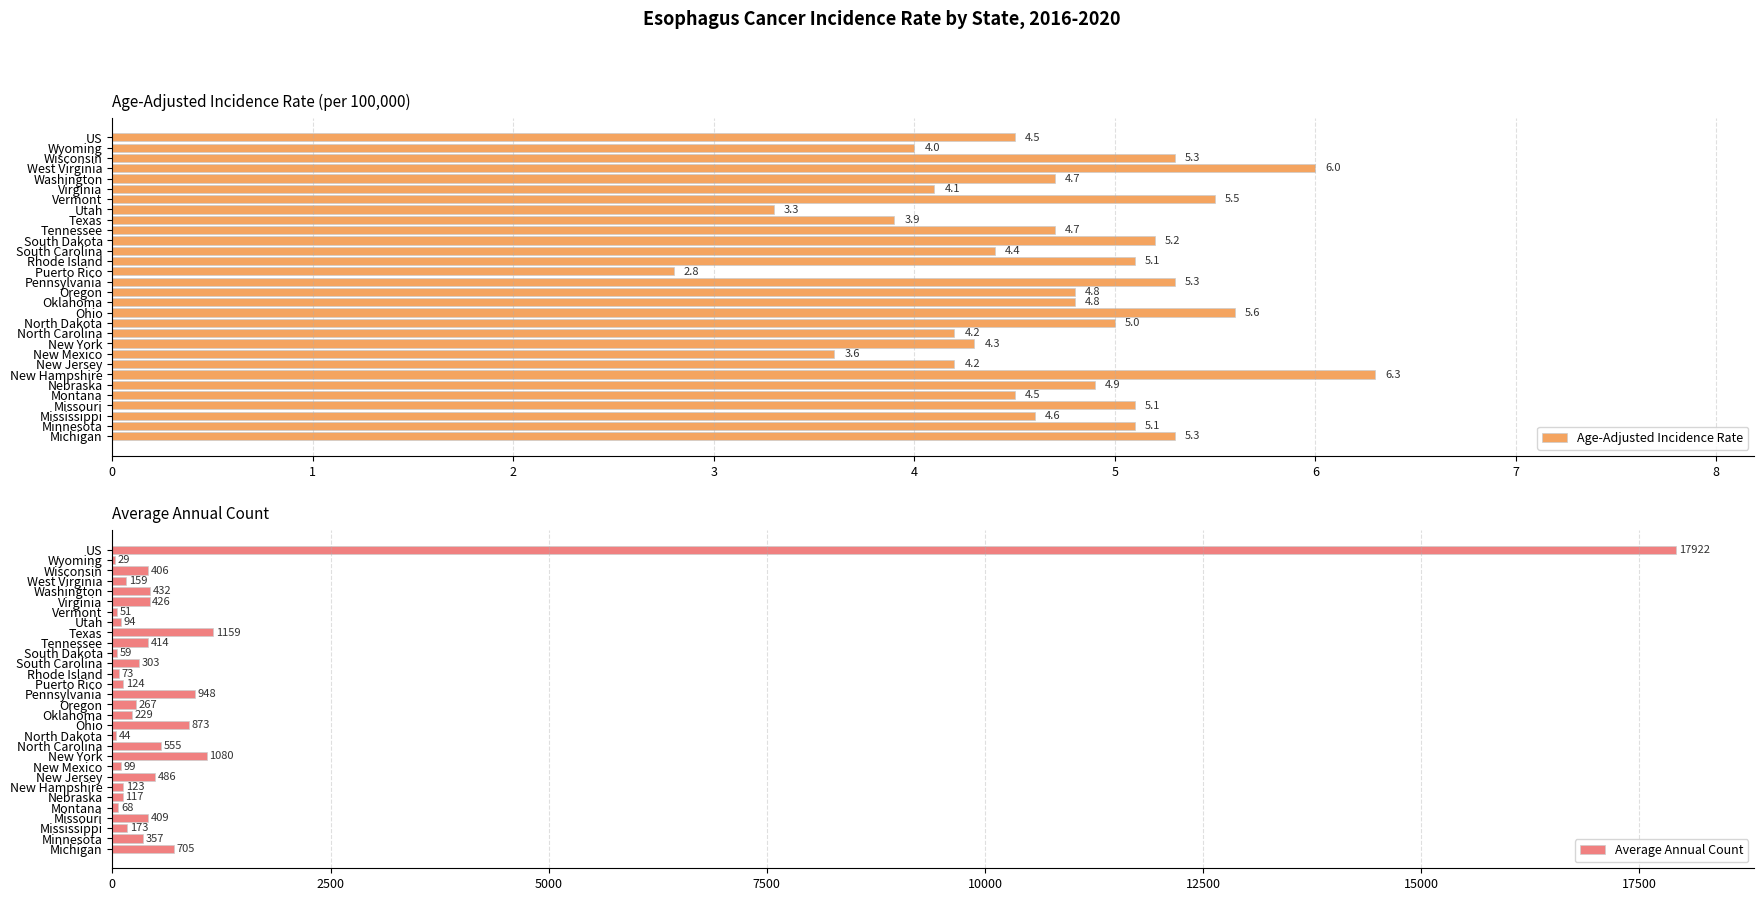

What is the sum of all Age-Adjusted Incidence Rate values?

141.1